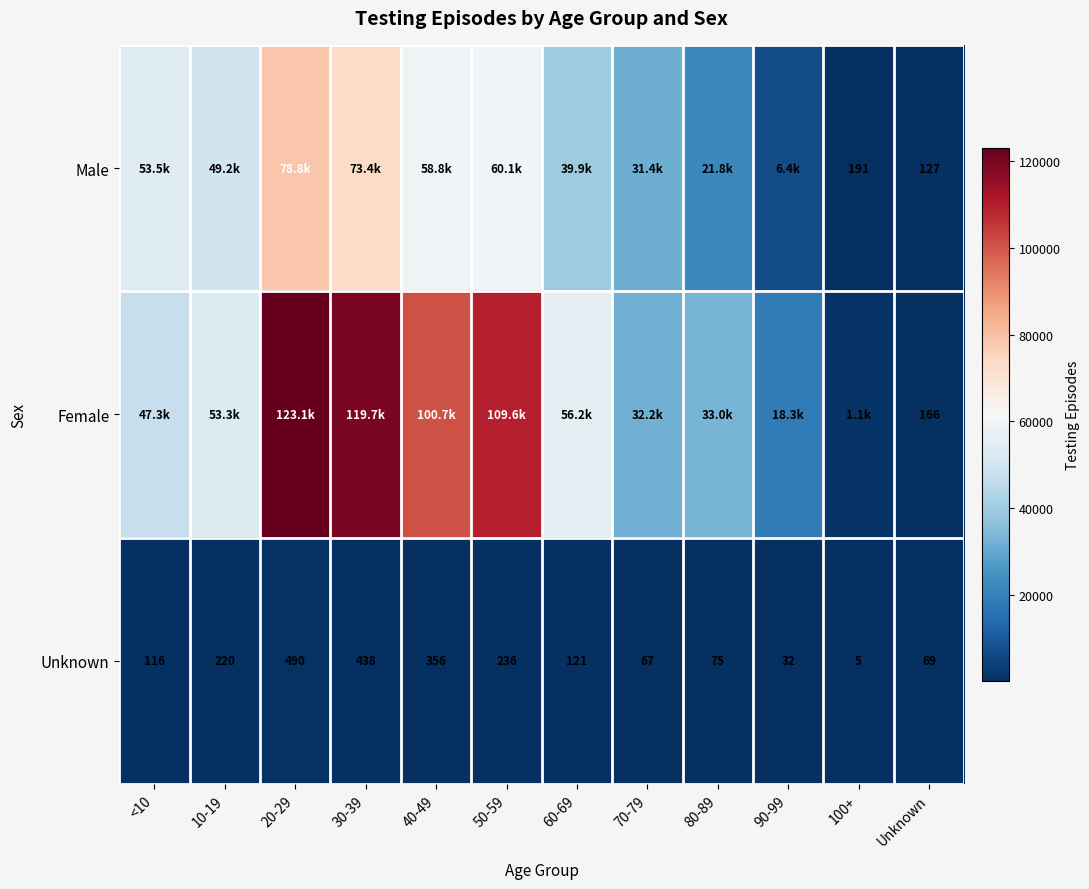

At Unknown, list the series in order from smallest to largest.

Unknown, Male, Female